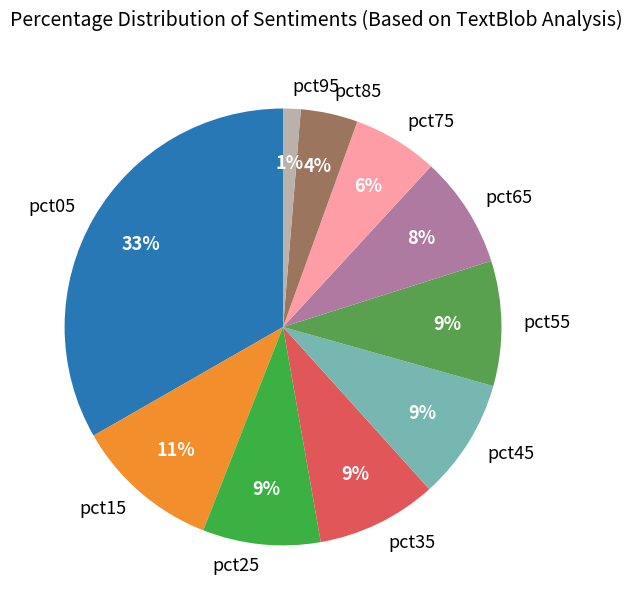

Which category has the smallest portion of the pie?

pct95